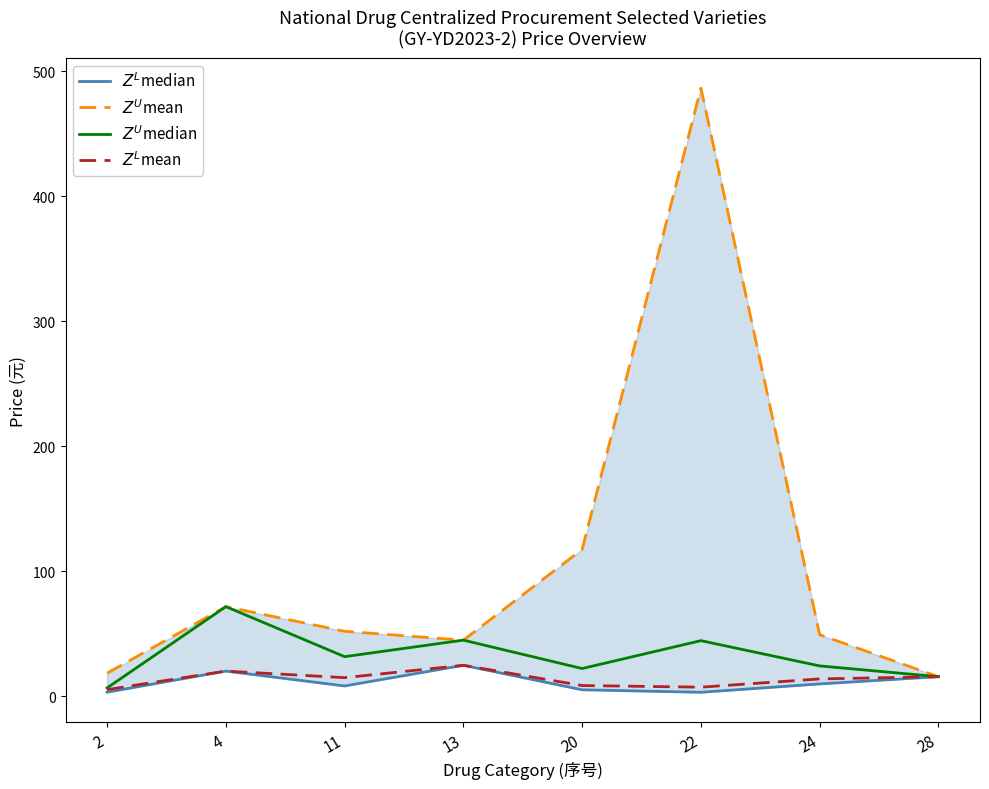

True or false: $Z^U$median has more than 1 points higher than both neighbors.

True